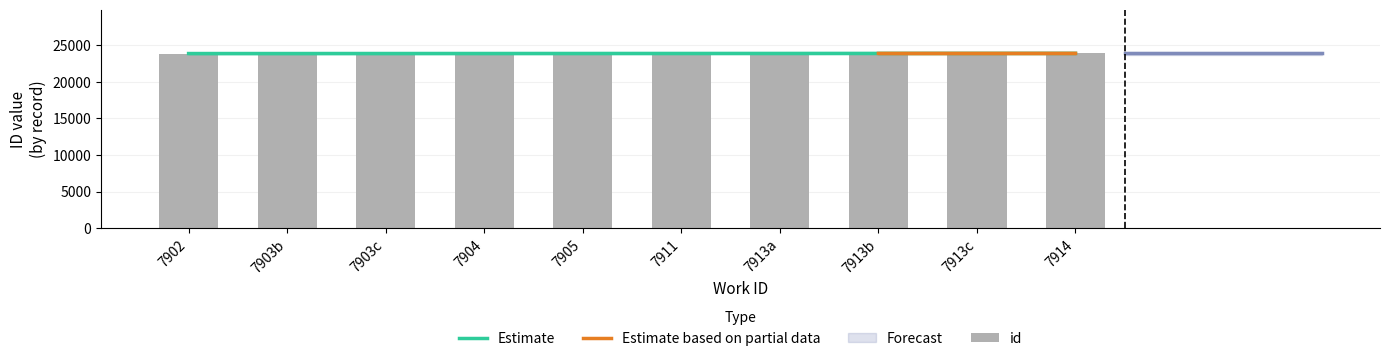

How many bars are there in total?

10